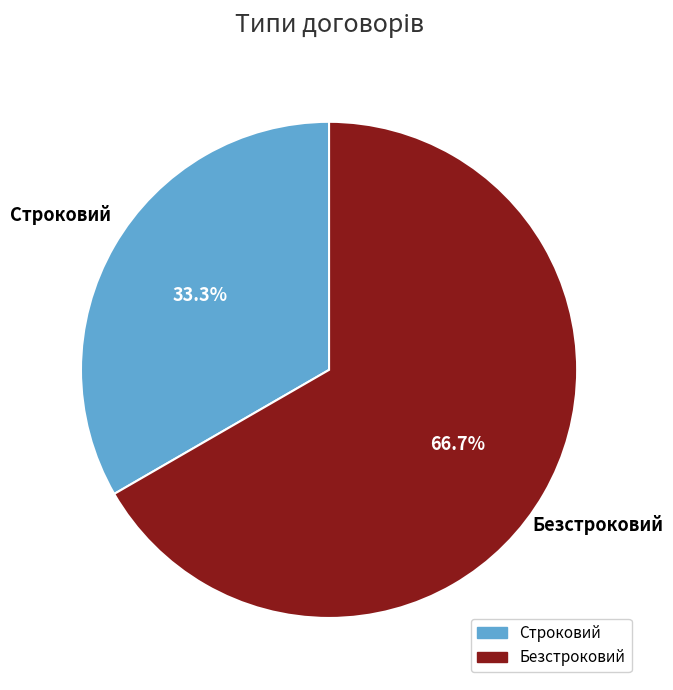

What portion of the pie excludes Строковий?

66.7%